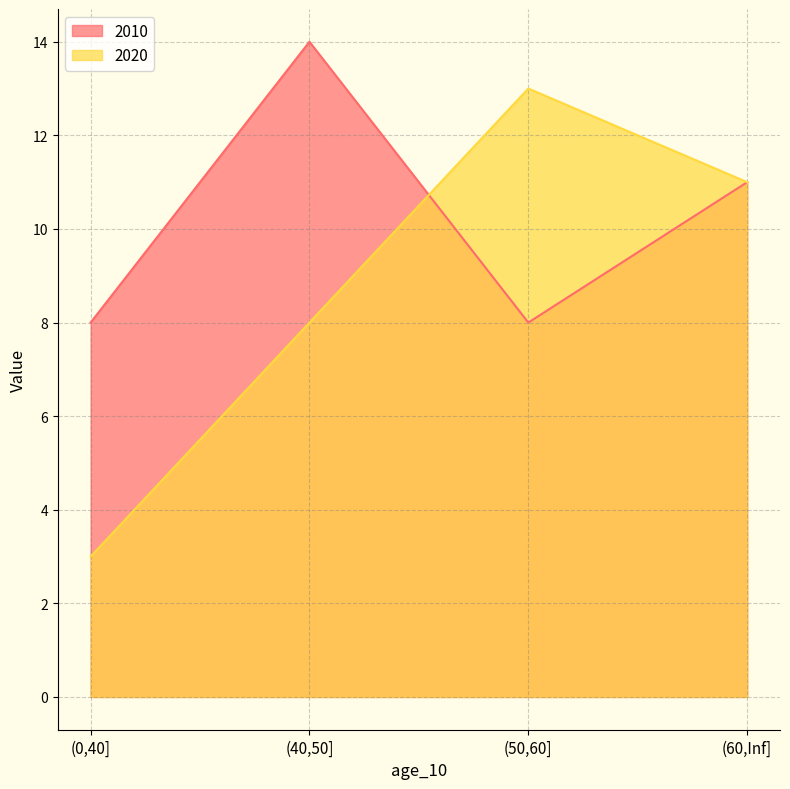

What is the average value of the 2020 series?

9